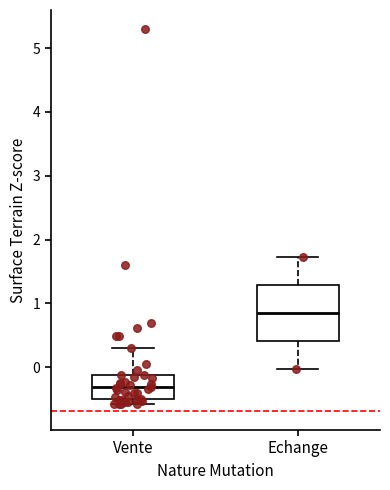

Which box has the lowest median line?

Vente